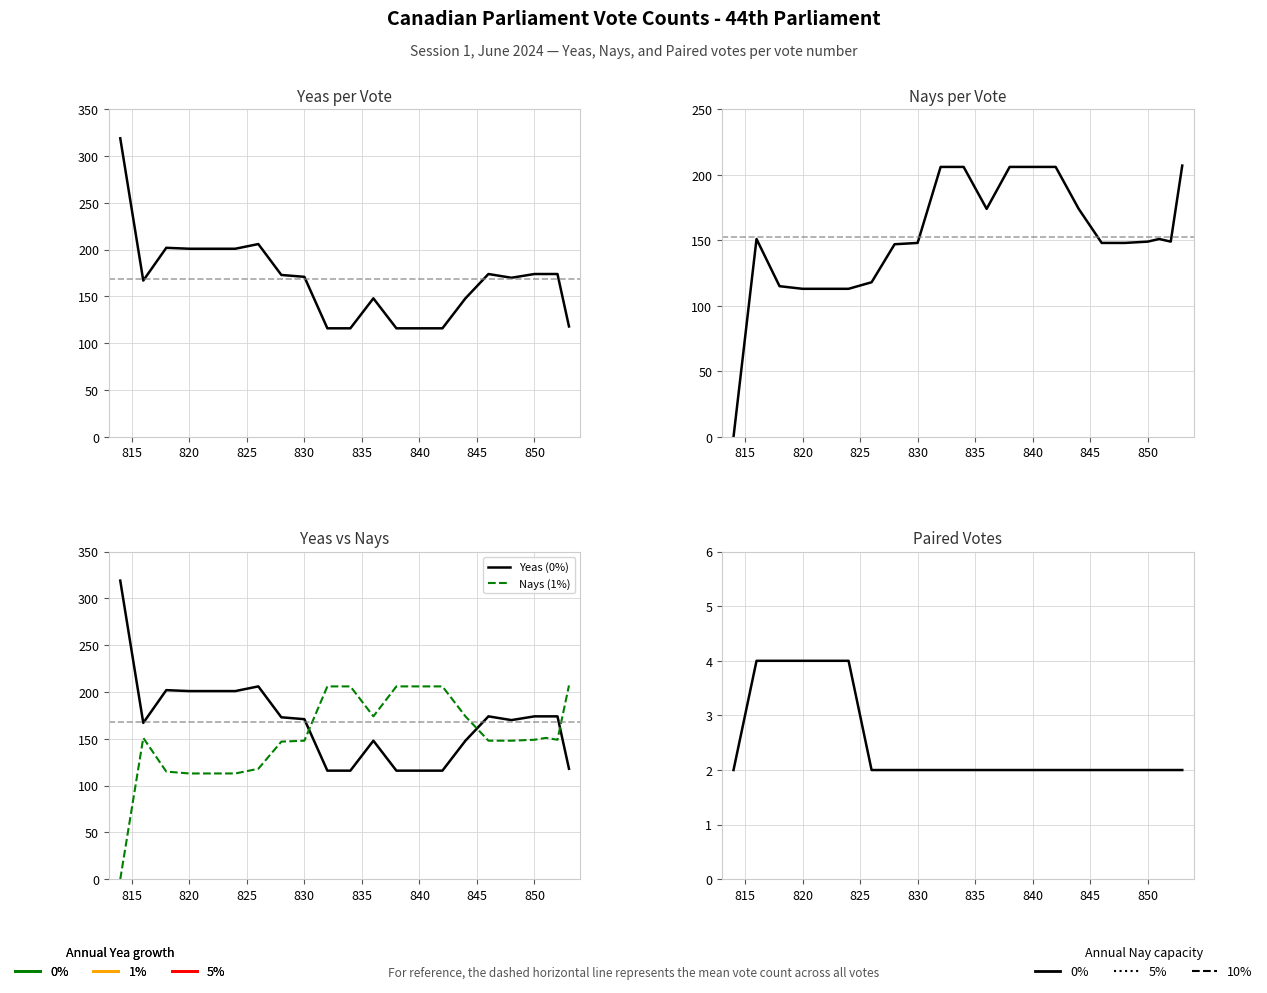

True or false: Yeas (0%) and Paired (0%) intersect in this chart.

False